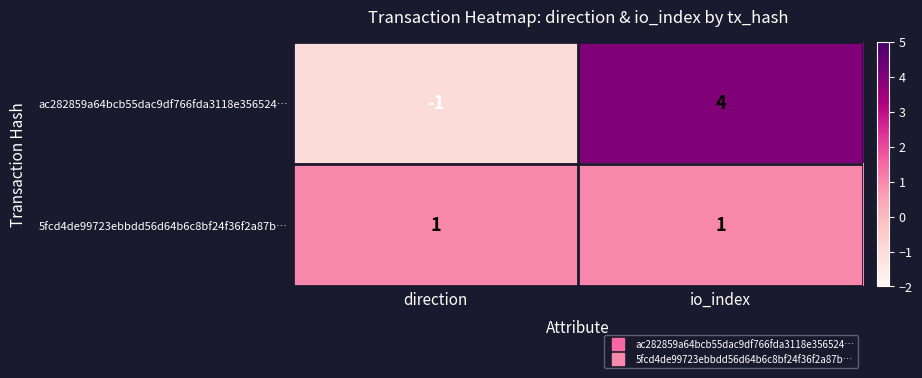

What is the greatest value displayed?

4